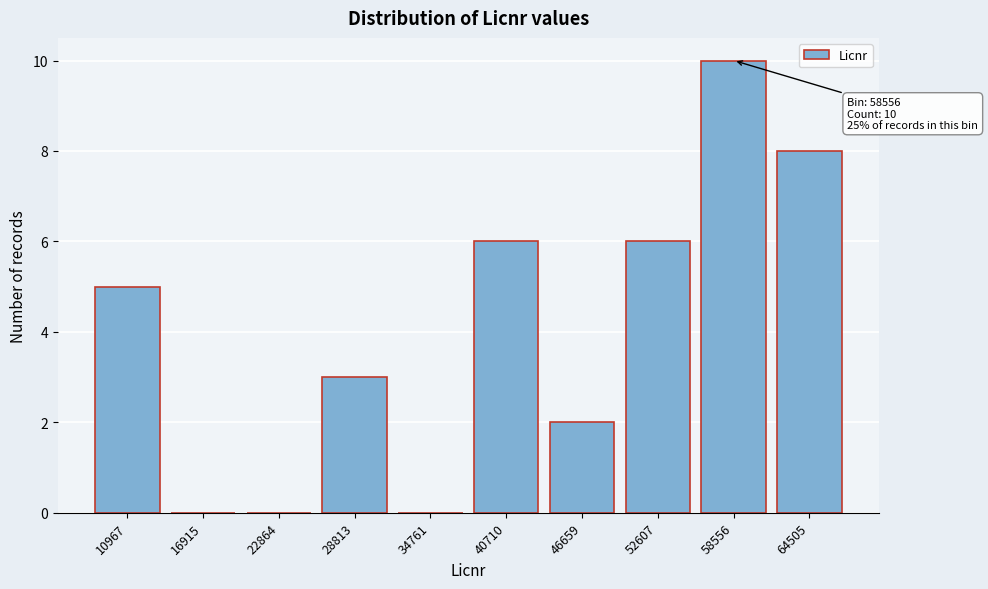

Reading right to left, list all the values displayed in this chart.

64505=8	58556=10	52607=6	46659=2	40710=6	34761=0	28813=3	22864=0	16915=0	10967=5